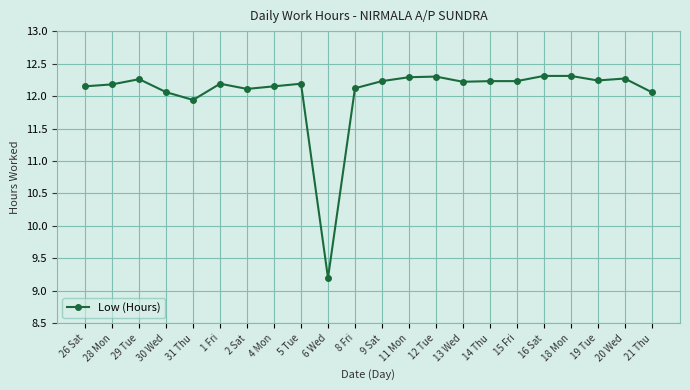

What is the sum of all values?

265.2